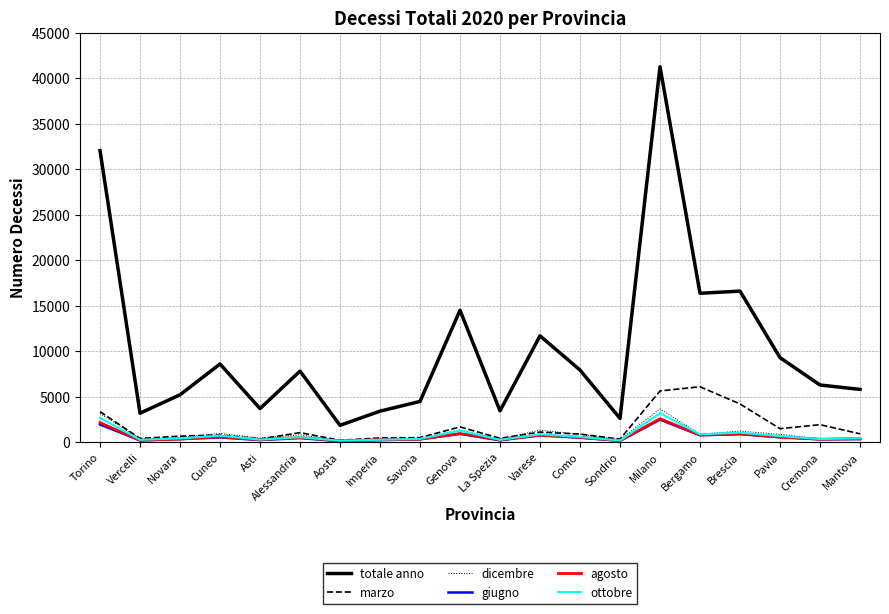

True or false: ottobre and totale anno intersect in this chart.

False